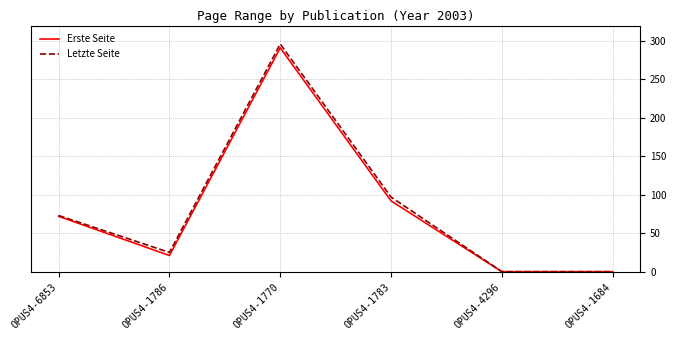

At which label is Erste Seite closest to 145?

OPUS4-1783